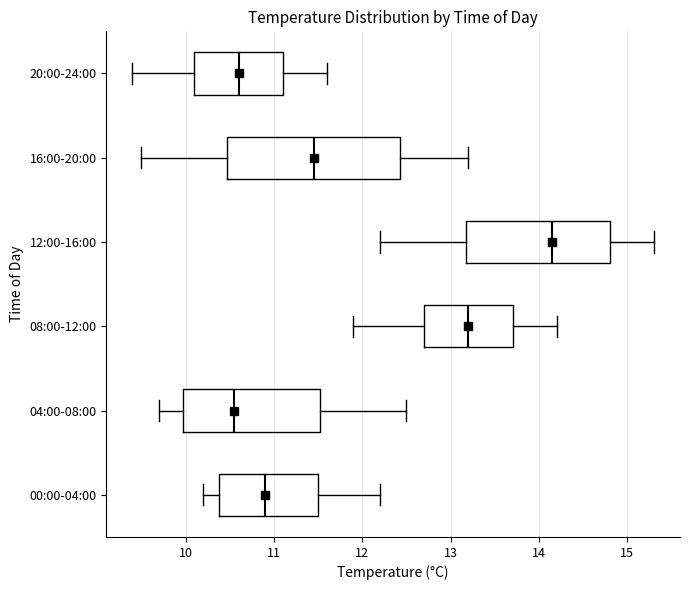

Reading bottom to top, read every box against the x-axis: the position of its median line, the range the box covers, and the ends of its whiskers. The values are not printed on the chart, so give them approximately, as read against the axis.

00:00-04:00: median 10.9, box 10.4 to 11.5, whiskers 10.2 to 12.2
04:00-08:00: median 10.6, box 10.0 to 11.5, whiskers 9.7 to 12.5
08:00-12:00: median 13.2, box 12.7 to 13.7, whiskers 11.9 to 14.2
12:00-16:00: median 14.2, box 13.2 to 14.8, whiskers 12.2 to 15.3
16:00-20:00: median 11.5, box 10.5 to 12.4, whiskers 9.5 to 13.2
20:00-24:00: median 10.6, box 10.1 to 11.1, whiskers 9.4 to 11.6